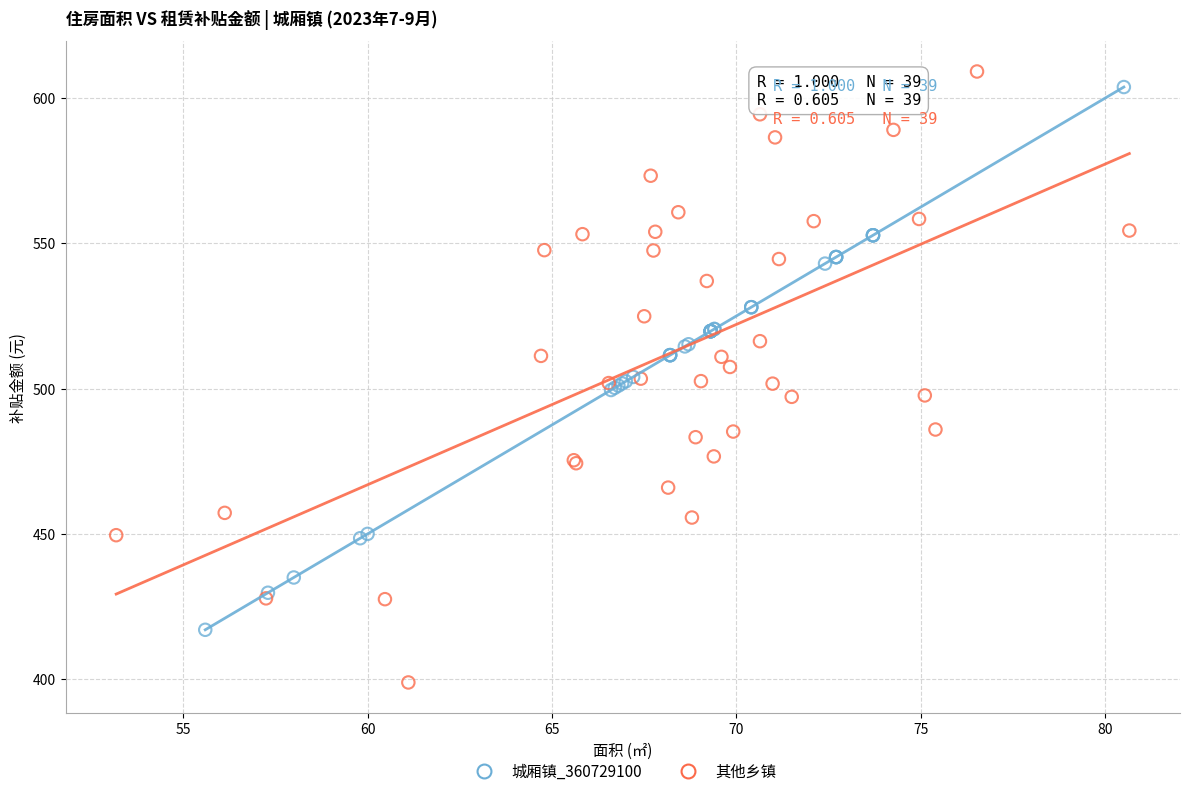

Which series contains the lowest Y value?

其他乡镇